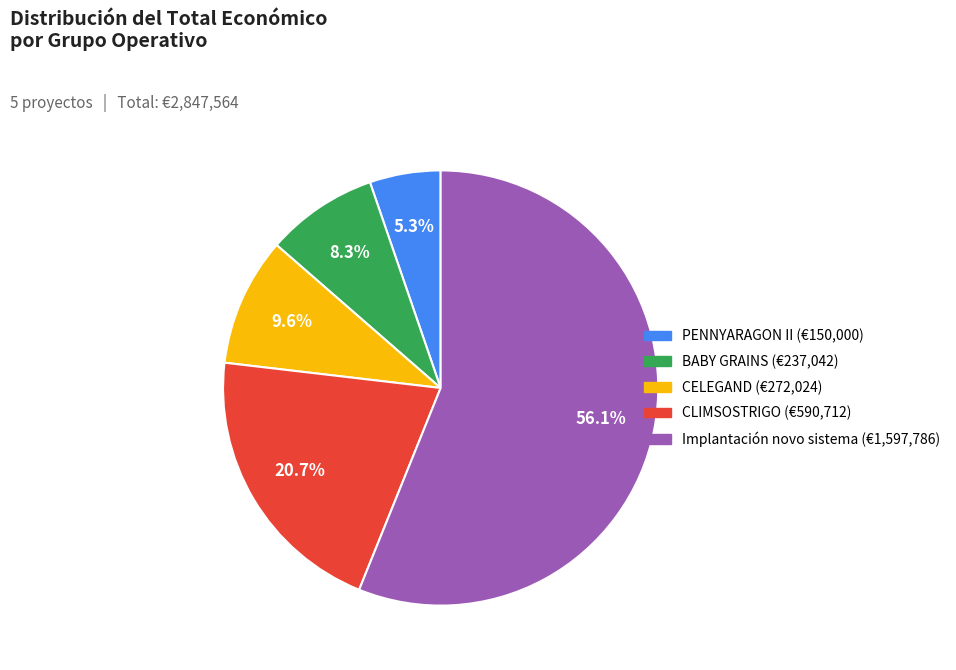

What percentage is the CELEGAND slice, to the nearest percent?

10%